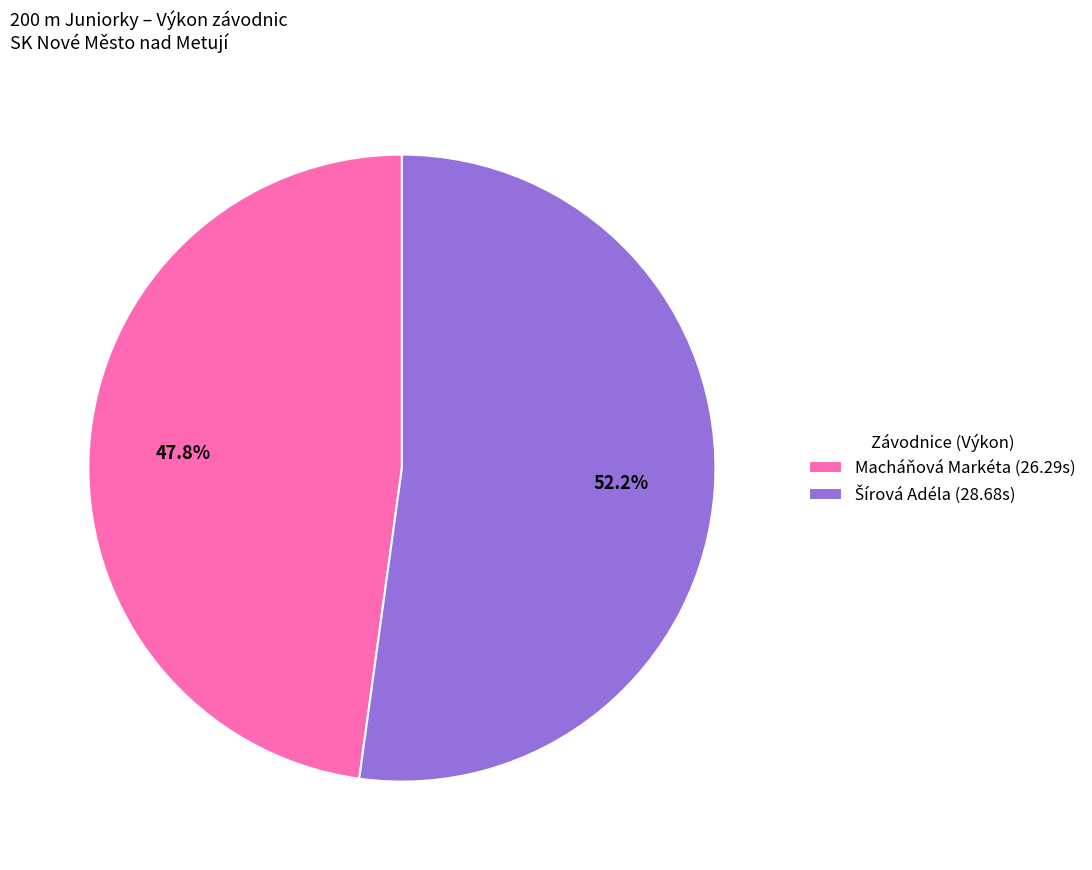

What percentage is NOT represented by Macháňová Markéta (26.29s)?

52.2%